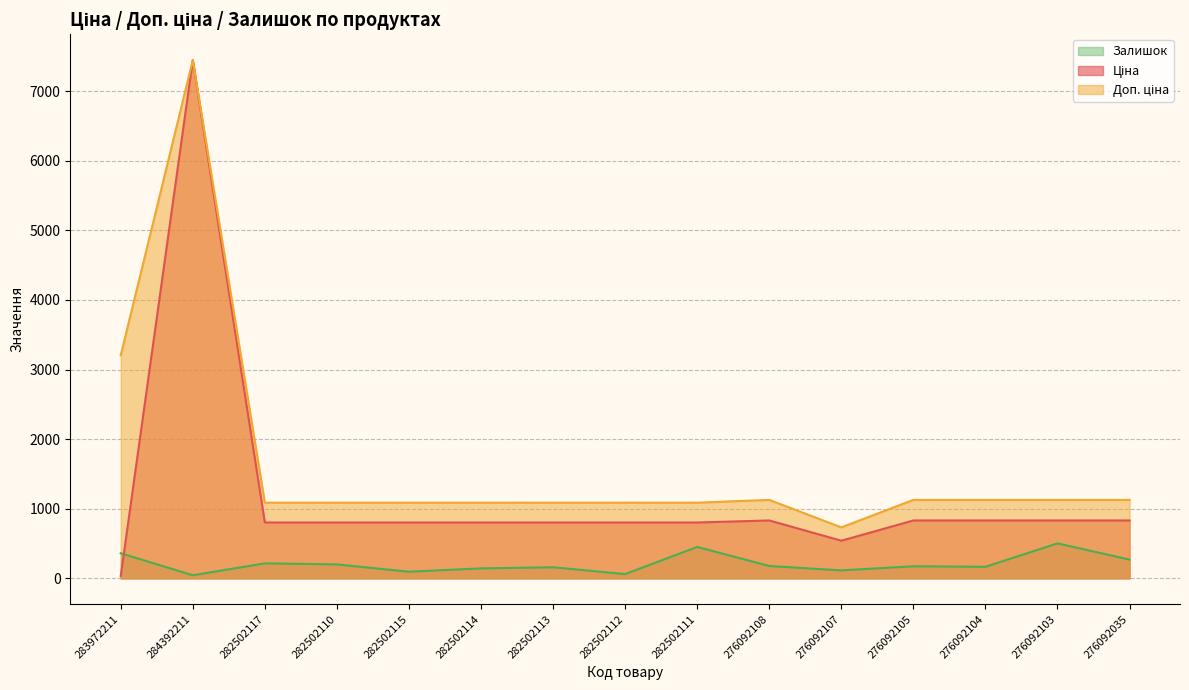

How many distinct data groups are displayed?

3